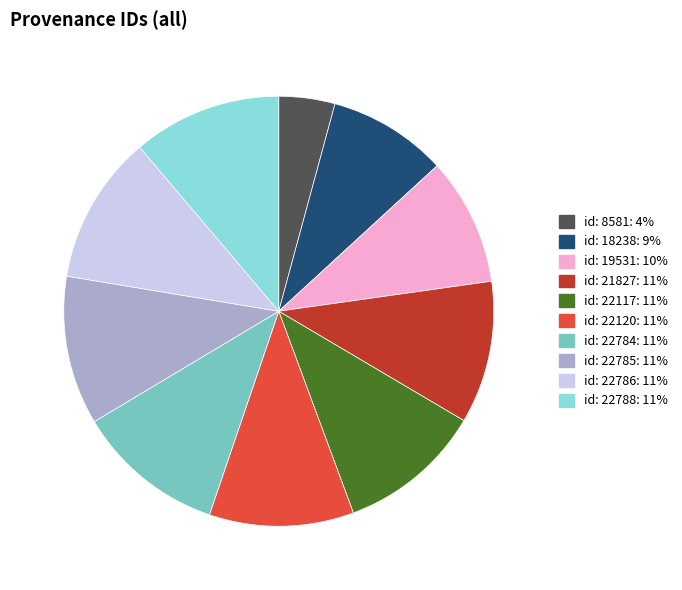

Is id: 8581: 4% the majority of the pie?

No